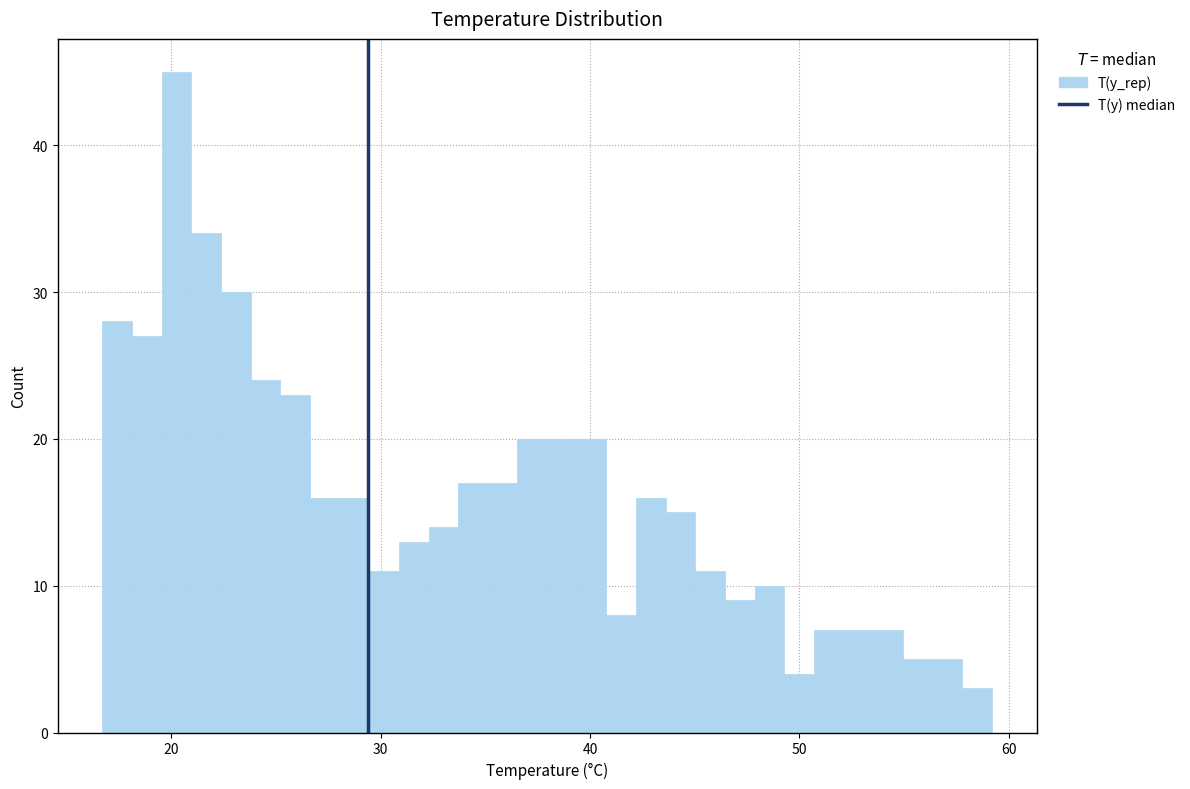

Around what value on the x-axis is the tallest bar? Give the approximate position of its centre, as read against the axis.

20